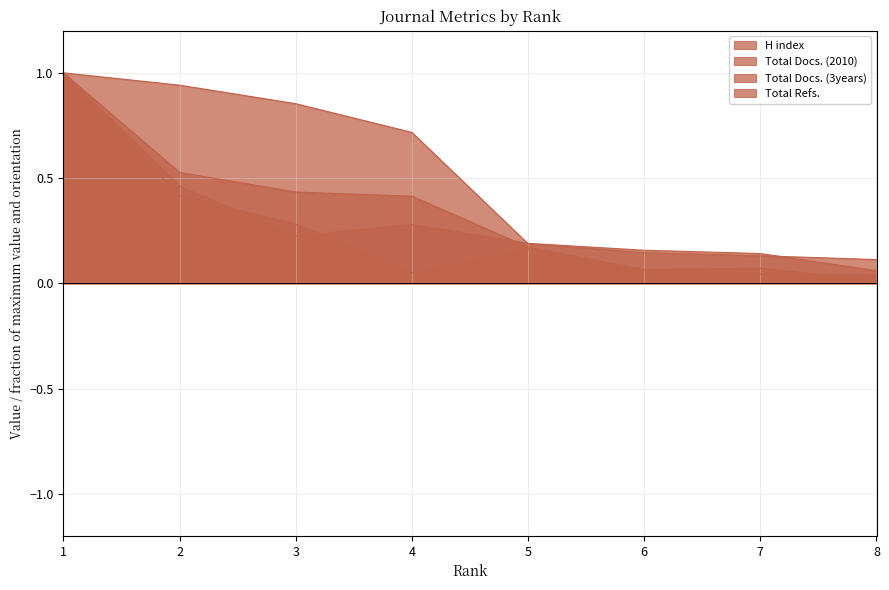

After their last crossing, which series has the higher values: Total Docs. (3years) or H index?

H index